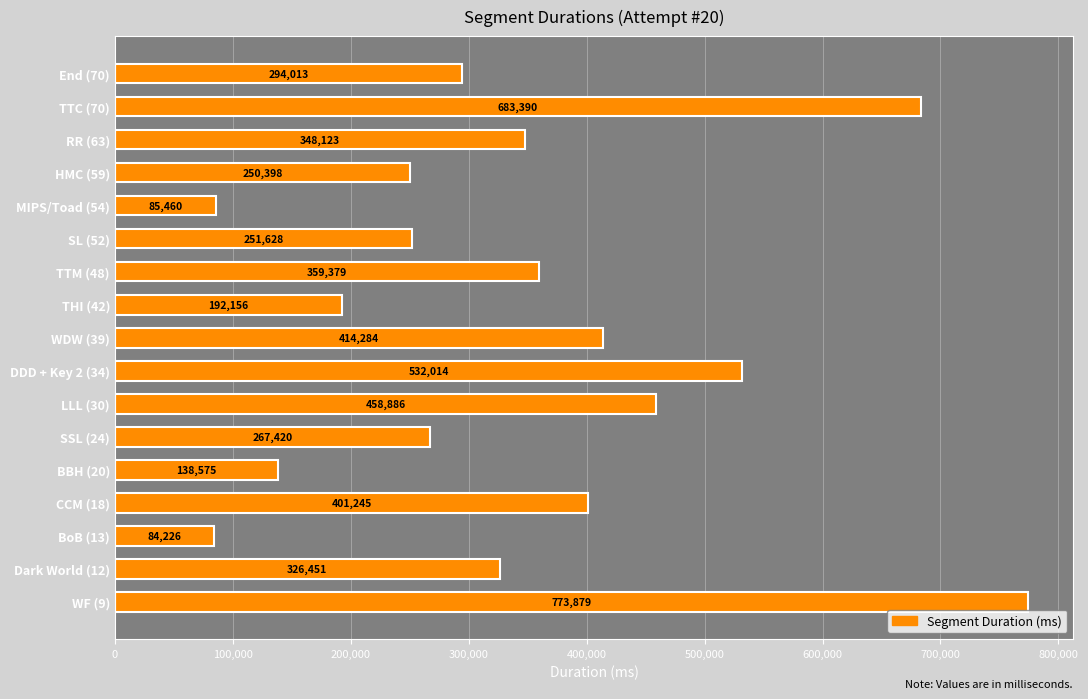

Where is the data nearest to the value 429052?

WDW (39)